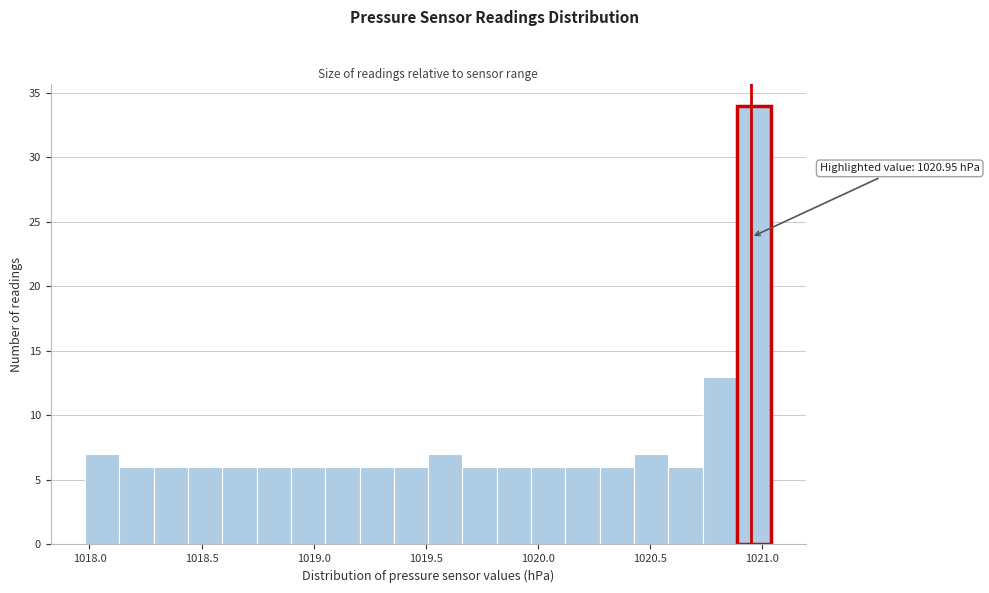

Around what value on the x-axis is the tallest bar? Give the approximate position of its centre, as read against the axis.

1020.95